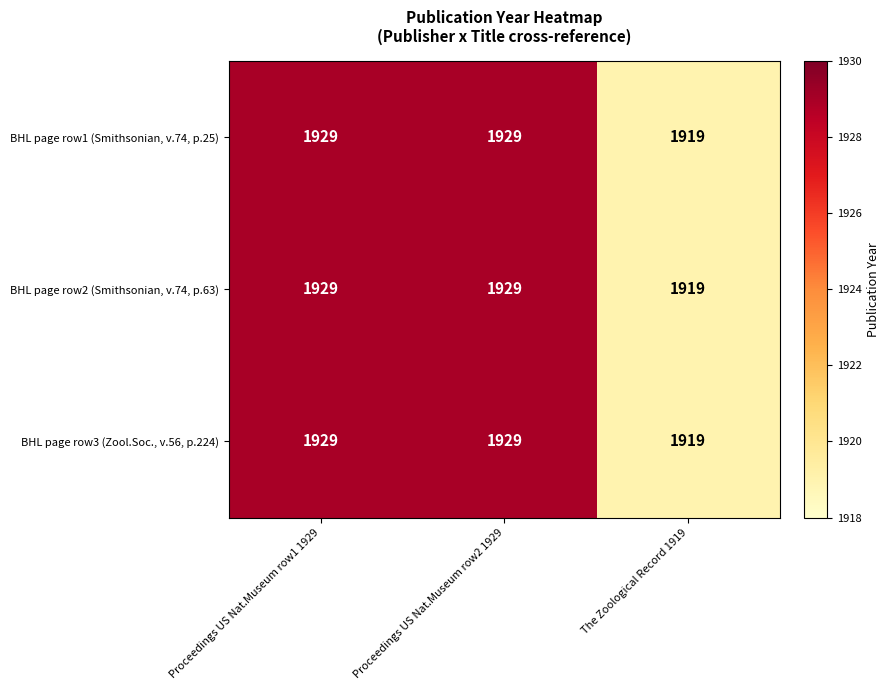

What is the approximate value of BHL page row2 (Smithsonian, v.74, p.63) at The Zoological Record 1919?

1919